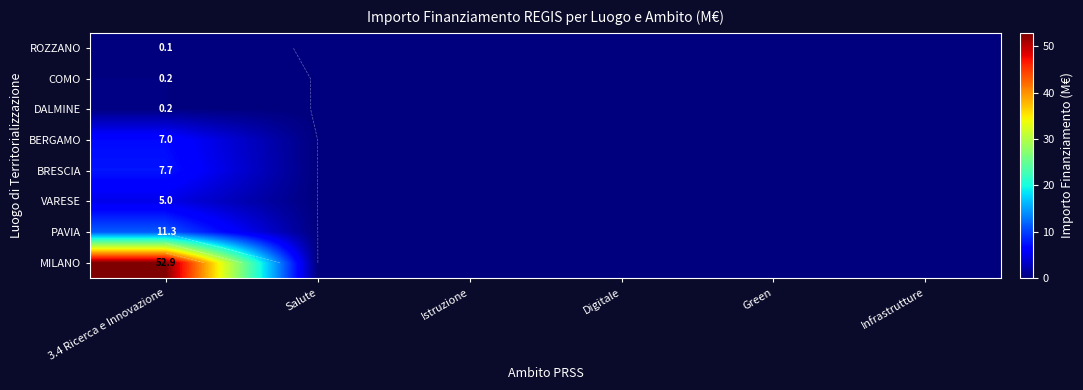

Which series has the largest range (max minus min)?

MILANO